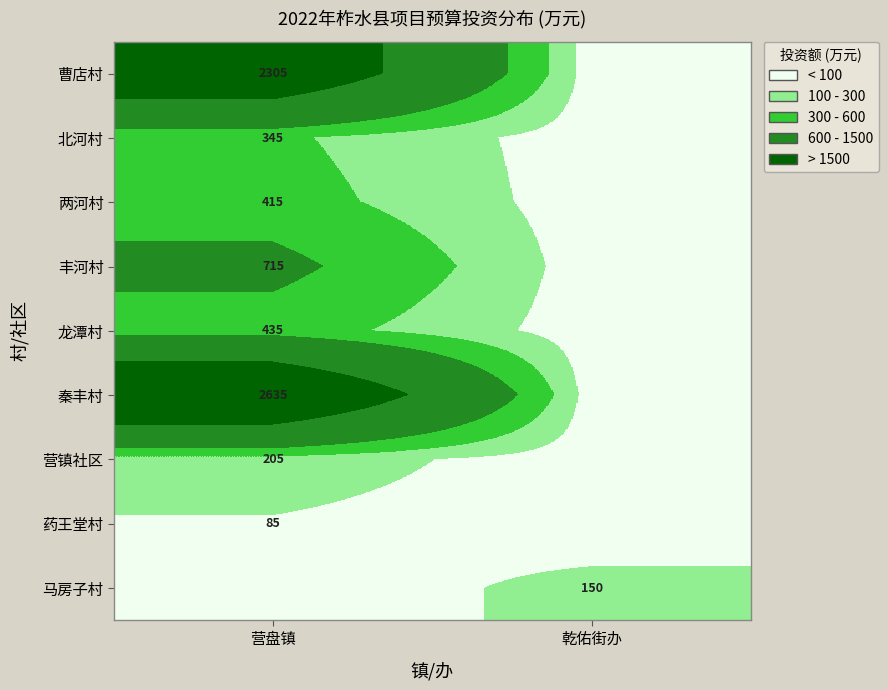

The value of 营镇社区 at 营盘镇 is 205. True or false?

True